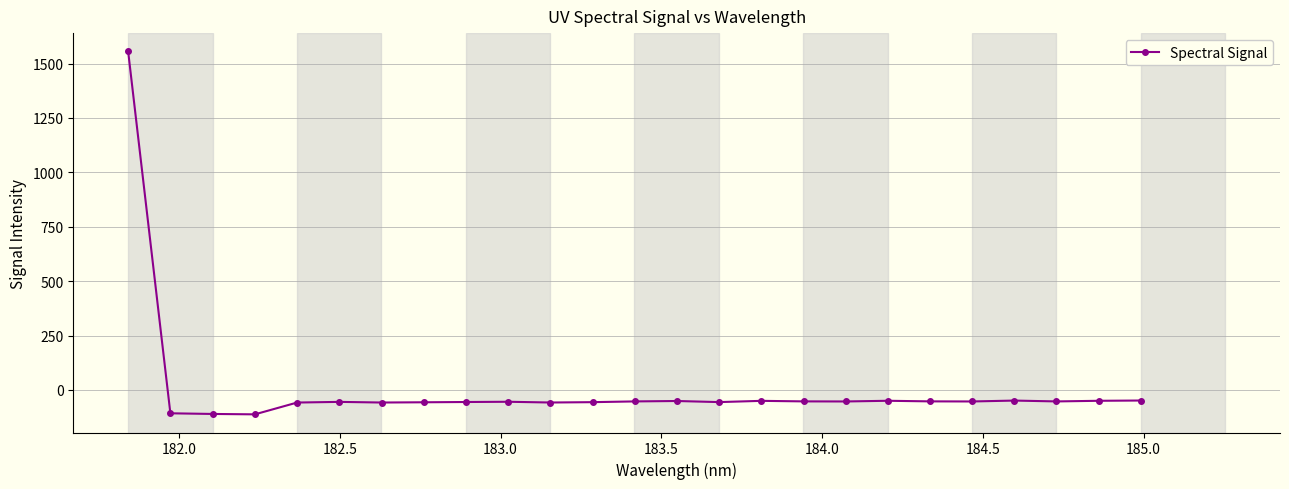

What is the average value?

4.3